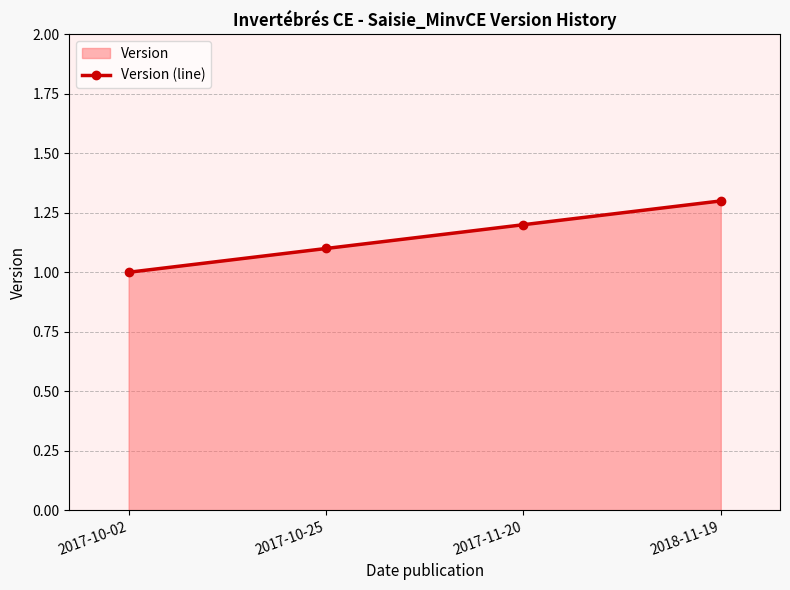

What is the minimum value shown in the chart?

1.0